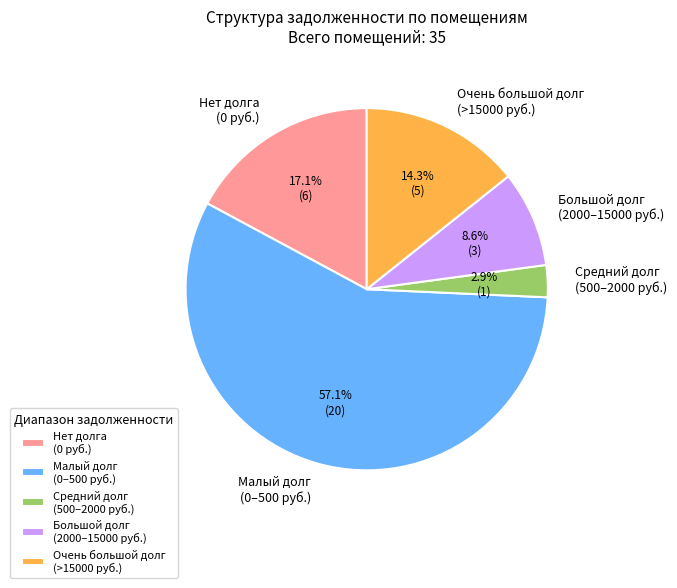

Count the number of slices in the pie.

5